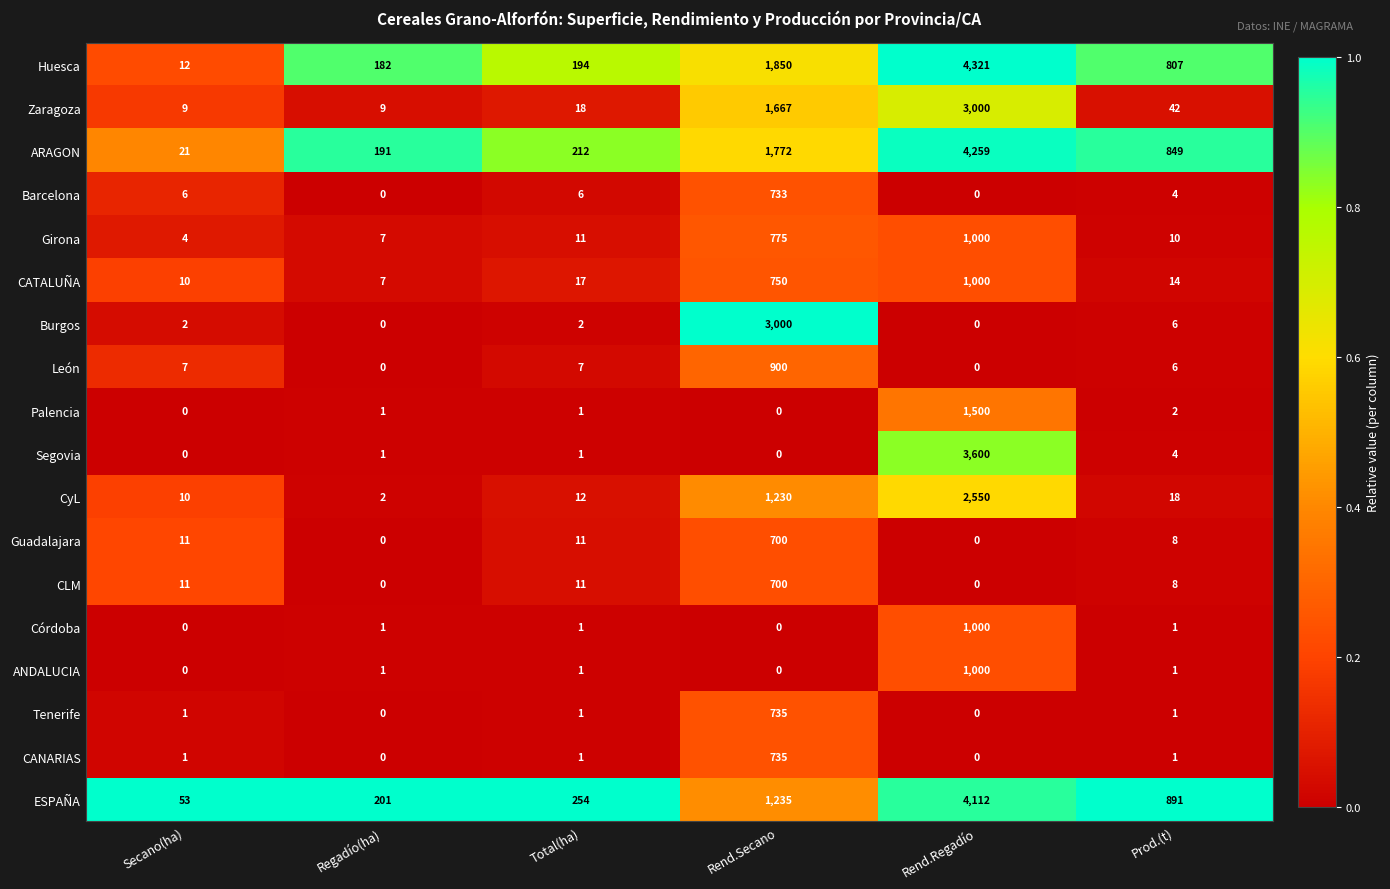

What is the total value across all series at Regadío(ha)?

603